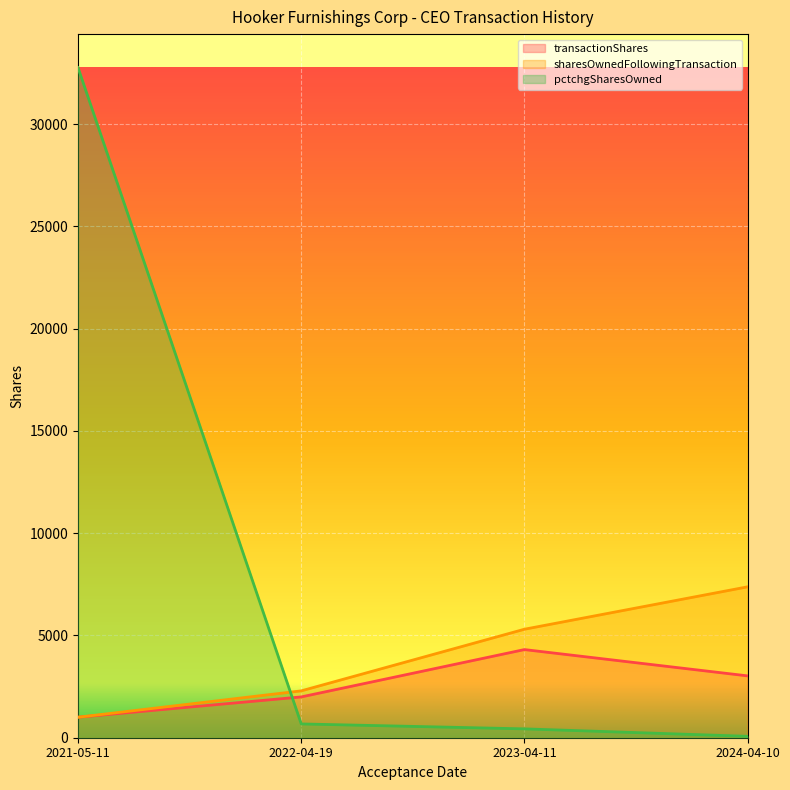

Which has a higher value, 2022-04-19 or 2024-04-10?

2024-04-10